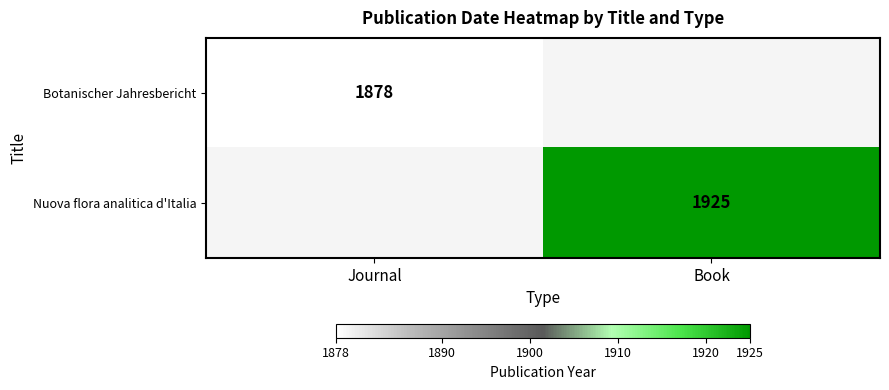

At which category is the sum across all series the highest?

Book